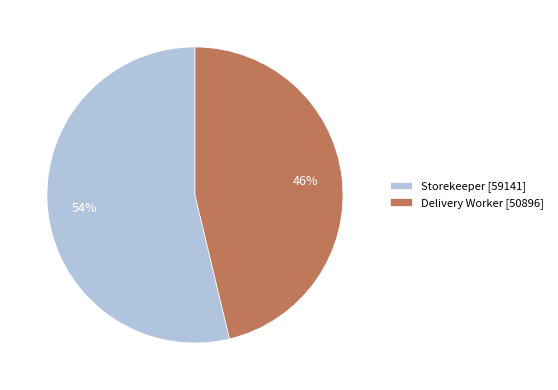

Which category has the smallest portion of the pie?

Delivery Worker